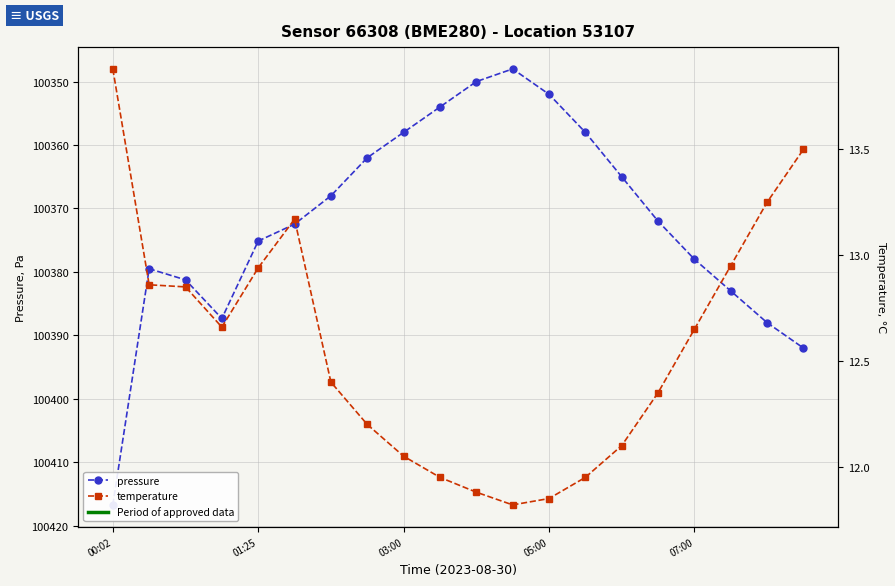

True or false: pressure has a value of 177565.4 at 6.

False